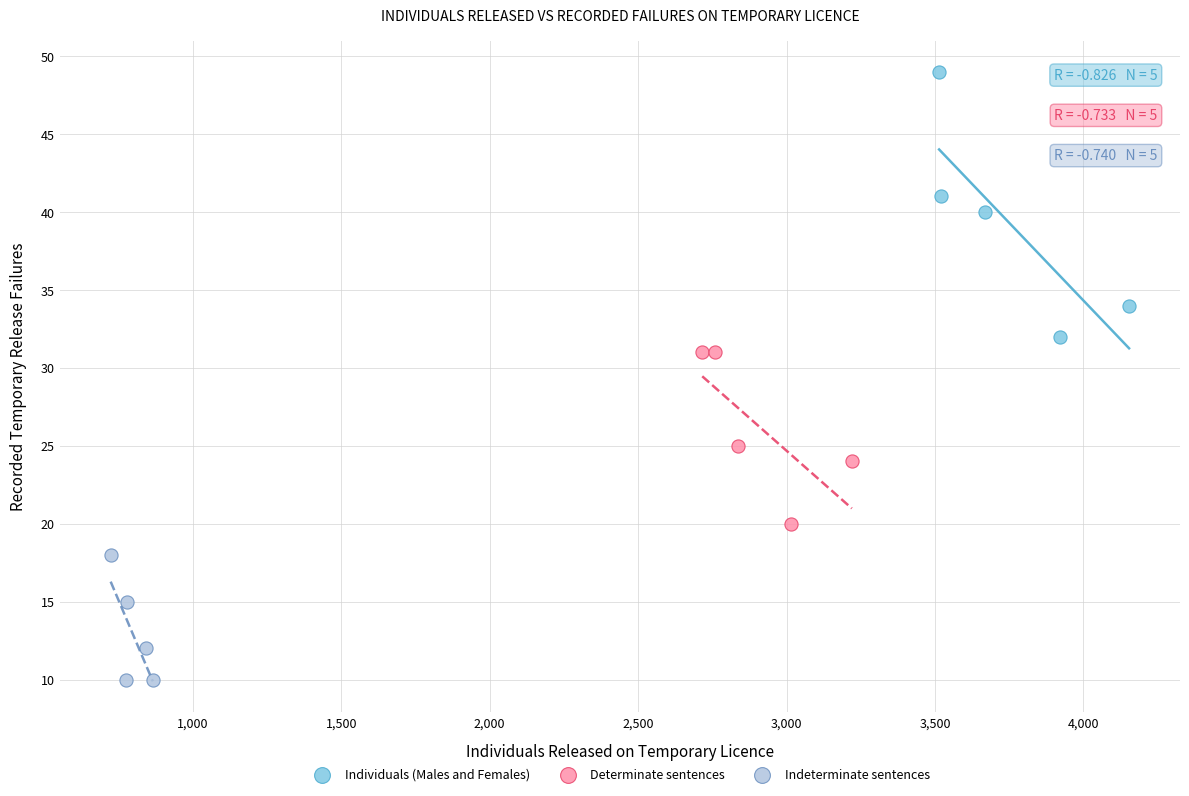

Which series reaches the minimum Y coordinate?

Indeterminate sentences